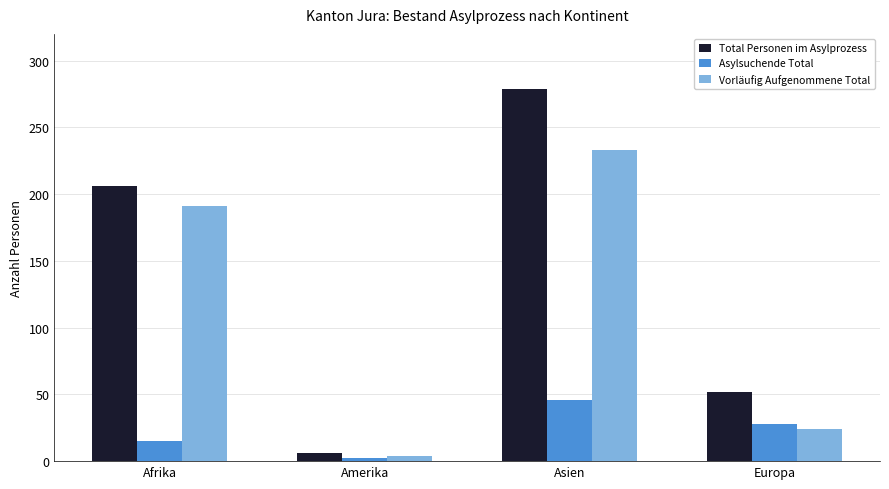

What position from the right is Europa?

1